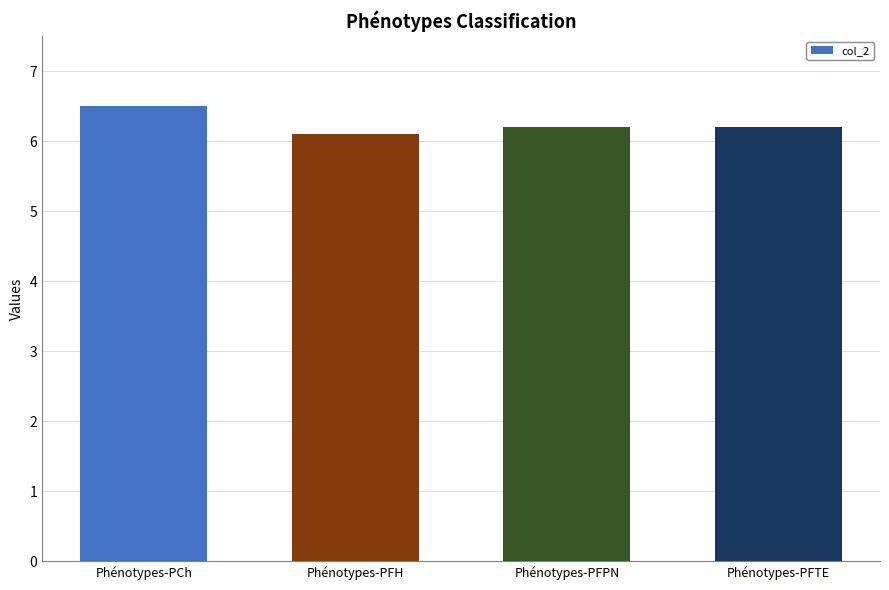

What is the change in value from Phénotypes-PCh to Phénotypes-PFTE?

-0.3